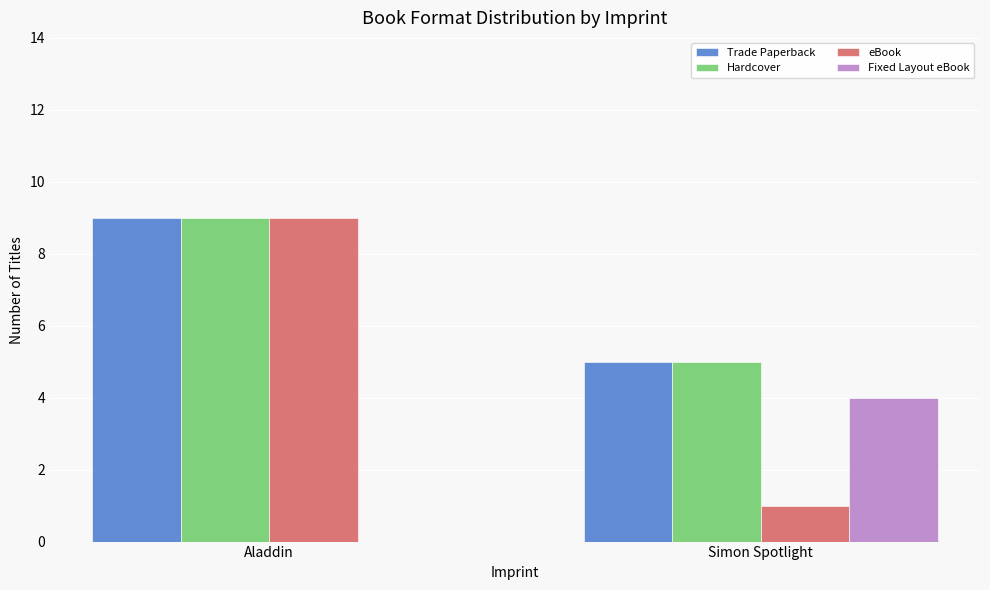

Does the chart contain stacked bars?

No